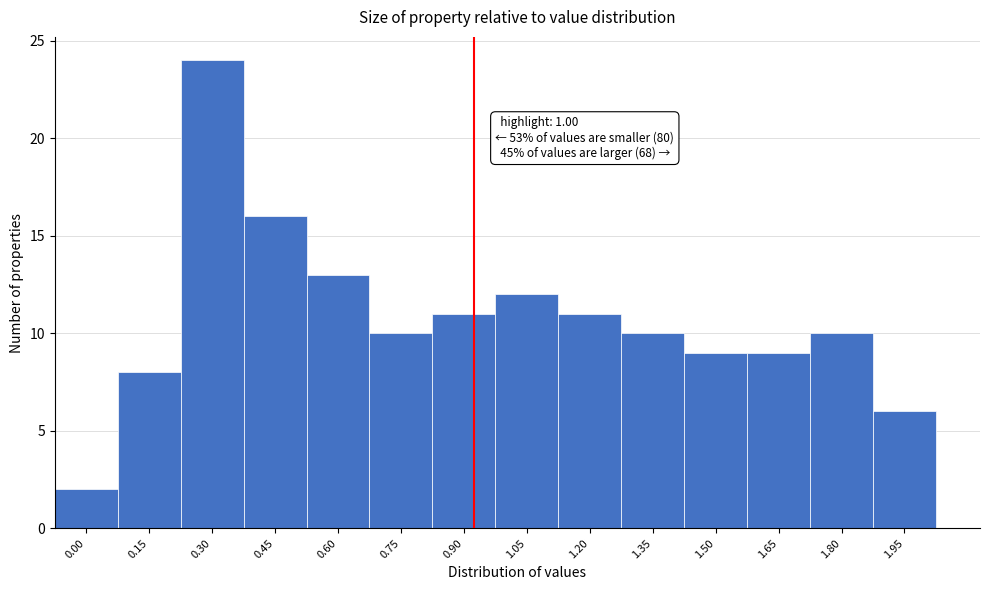

Reading right to left, what are all the values shown in this chart?

1.95=6	1.80=10	1.65=9	1.50=9	1.35=10	1.20=11	1.05=12	0.90=11	0.75=10	0.60=13	0.45=16	0.30=24	0.15=8	0.00=2